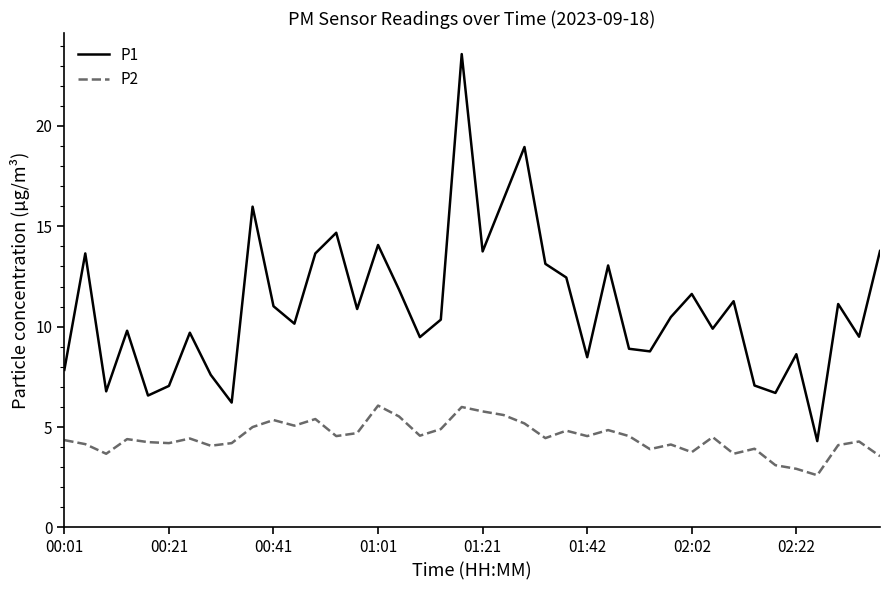

How many lines are shown in the chart?

2